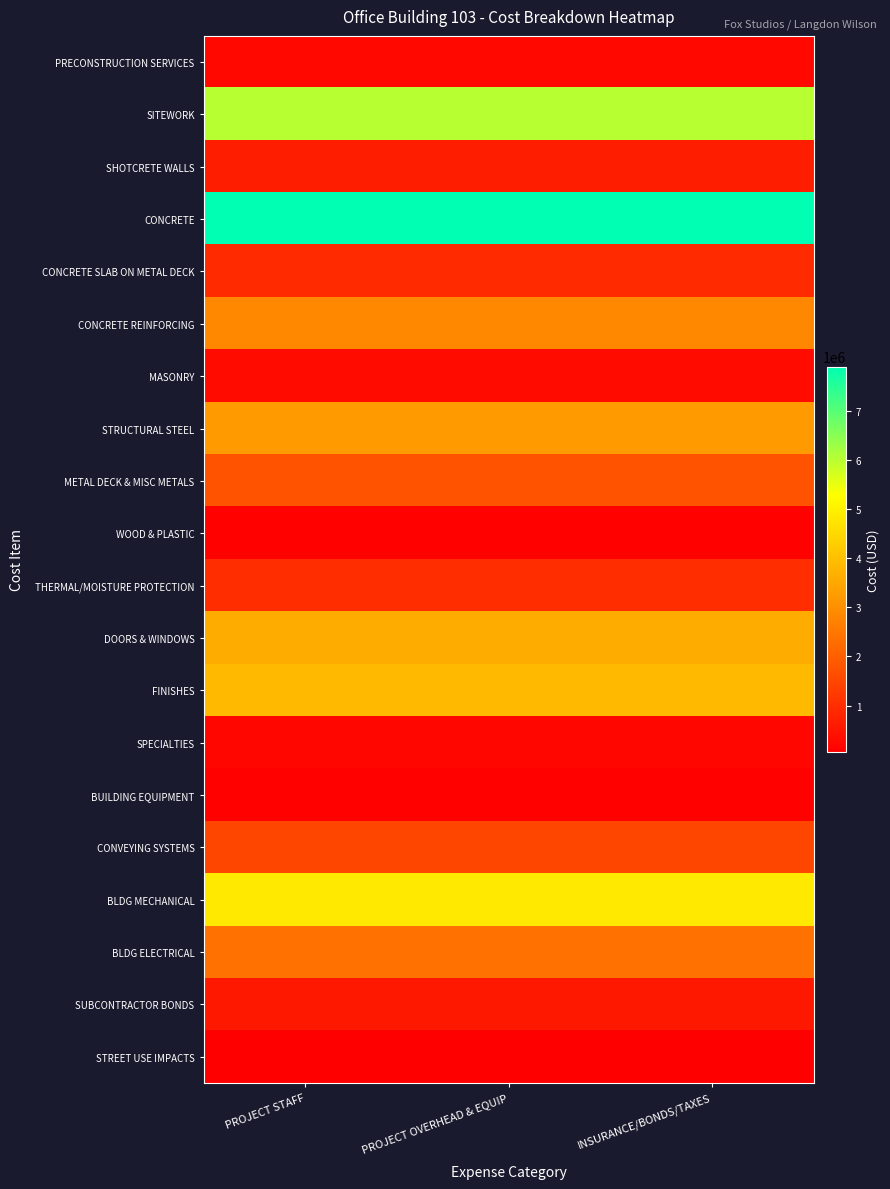

At how many categories does at least one series exceed 3613407?

3